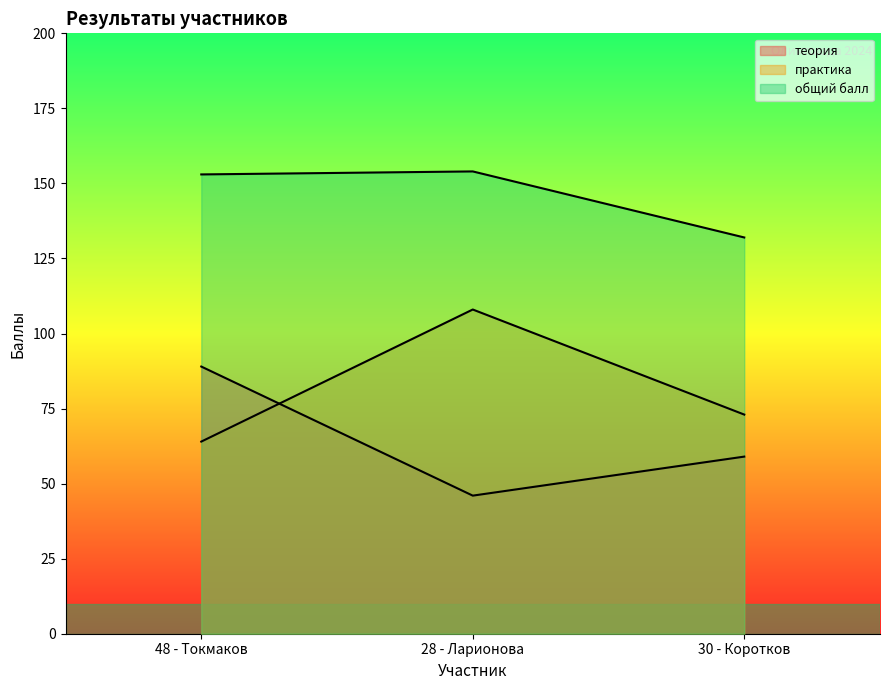

The практика series shows 145 at 28 - Ларионова. True or false?

False